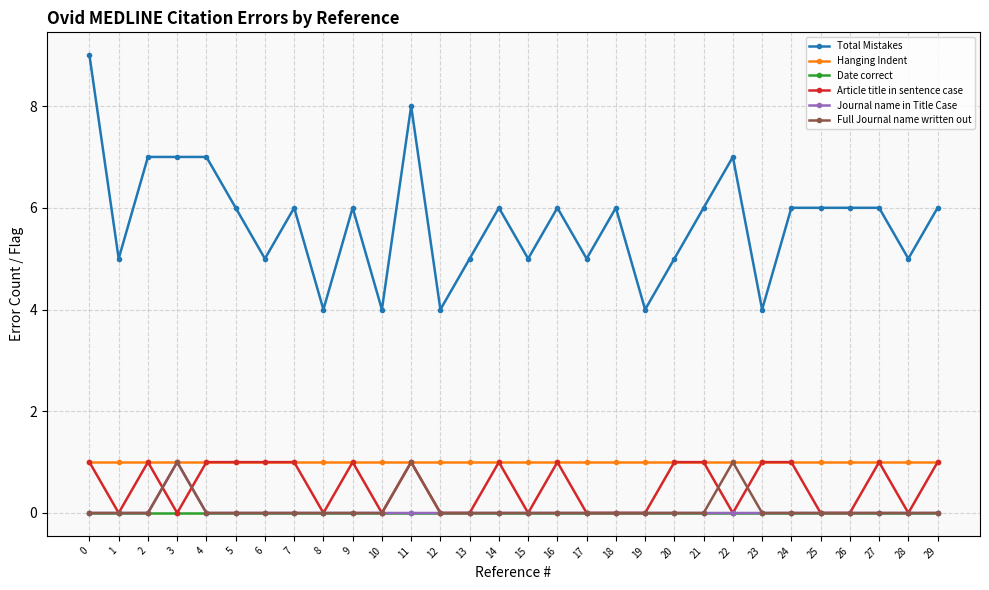

How many categories are shown in the chart?

30